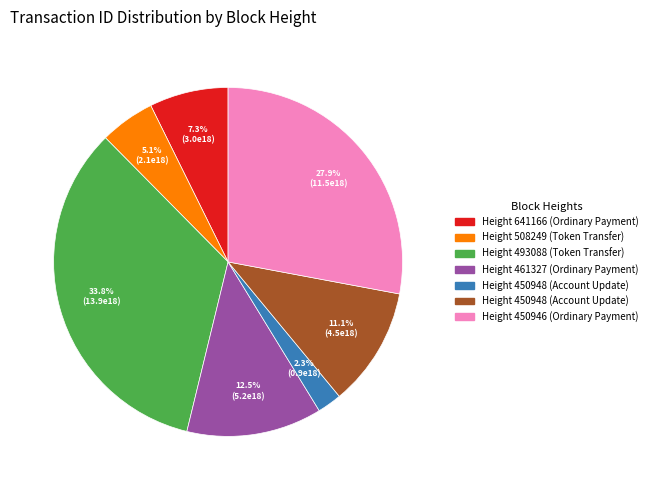

To the nearest percent, what is the average slice percentage?

14%